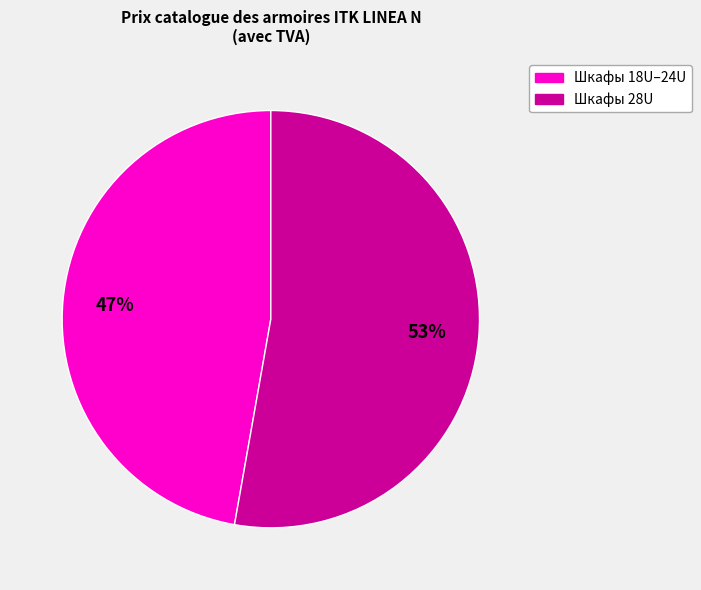

To the nearest percent, what is the average slice percentage?

50%